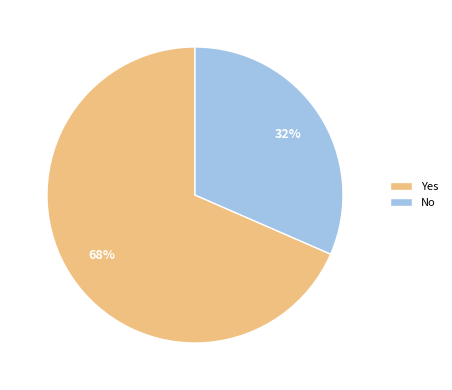

True or false: Yes accounts for 83% of the total.

False